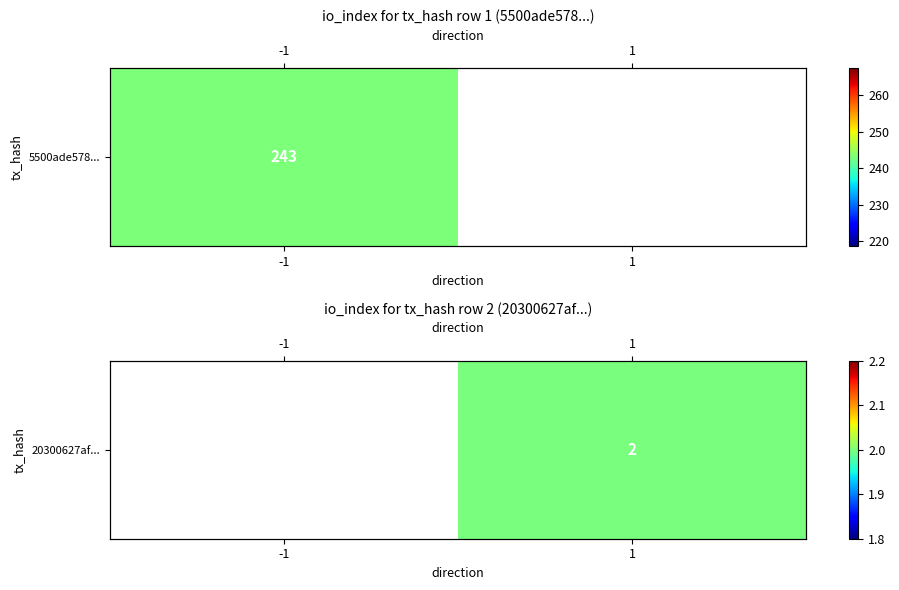

What is the minimum value shown in the chart?

2.0